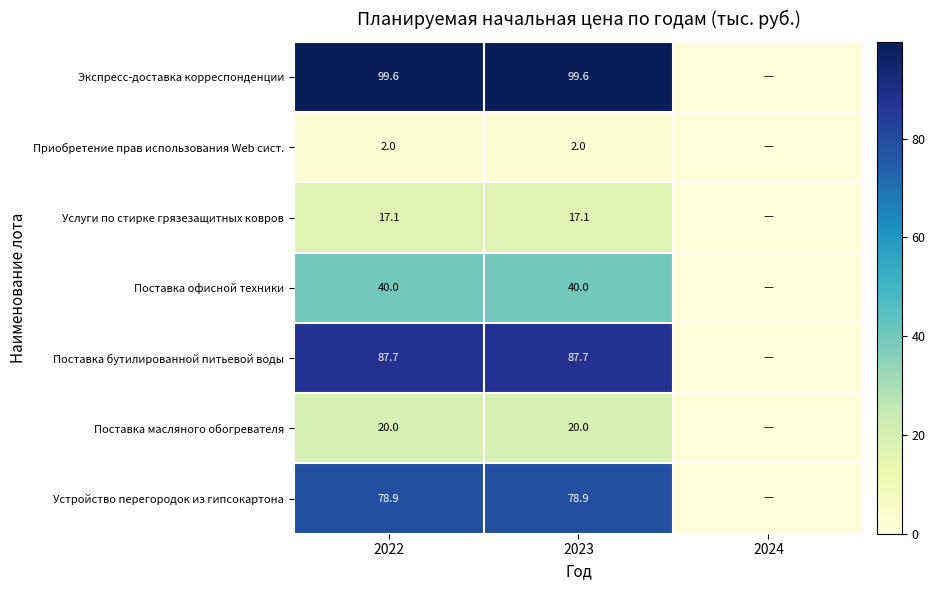

True or false: Устройство перегородок из гипсокартона has a value of 31.7 at 2023.

False